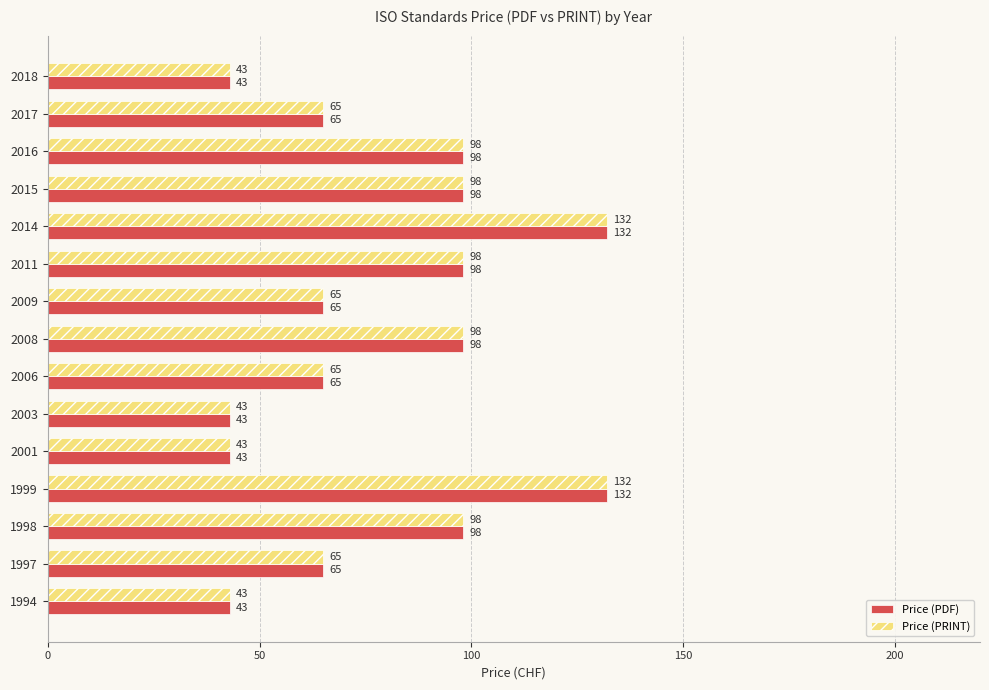

What is the maximum value for Price (PDF)?

132